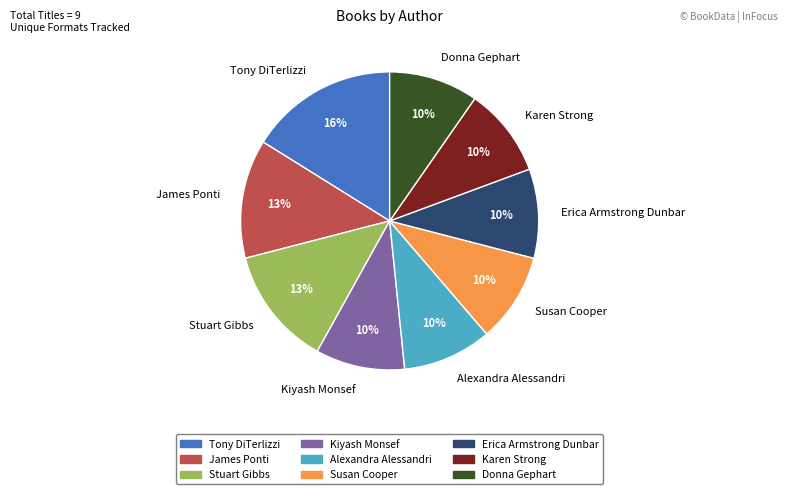

Is it true that Tony DiTerlizzi is 29% of the pie?

False